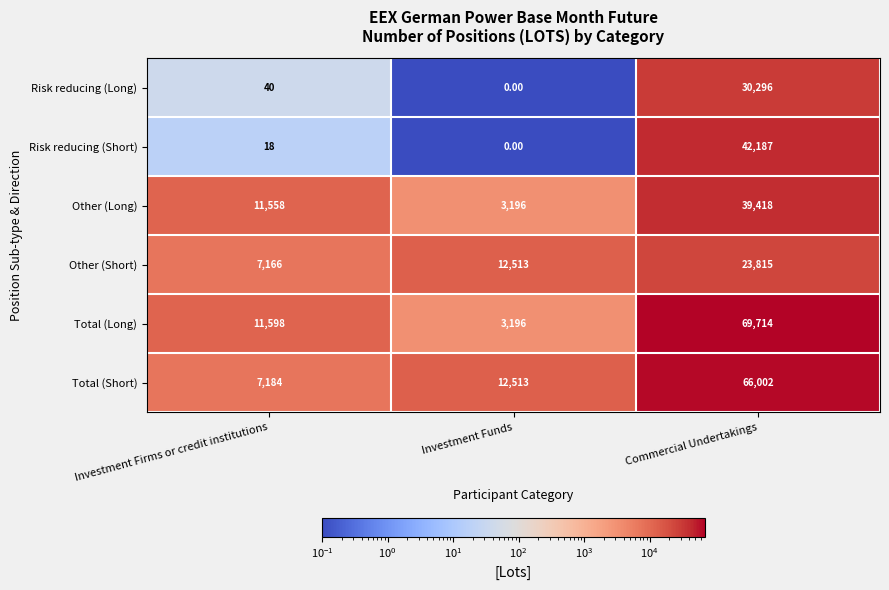

Which series has the largest total across all categories?

Total (Short)